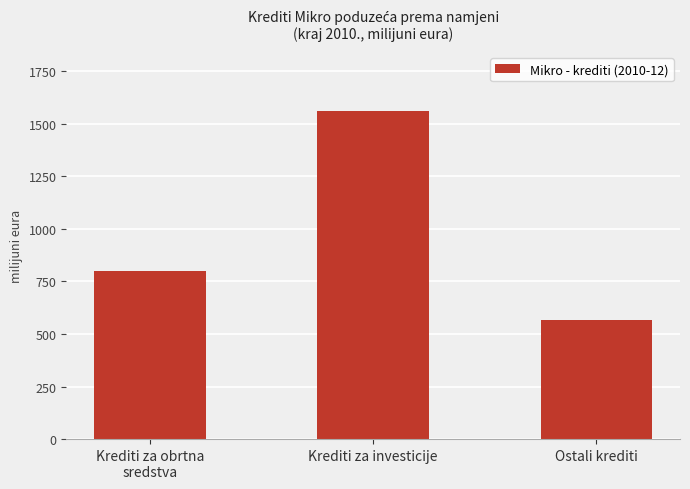

What is the label of the 3rd bar from the left?

Ostali krediti